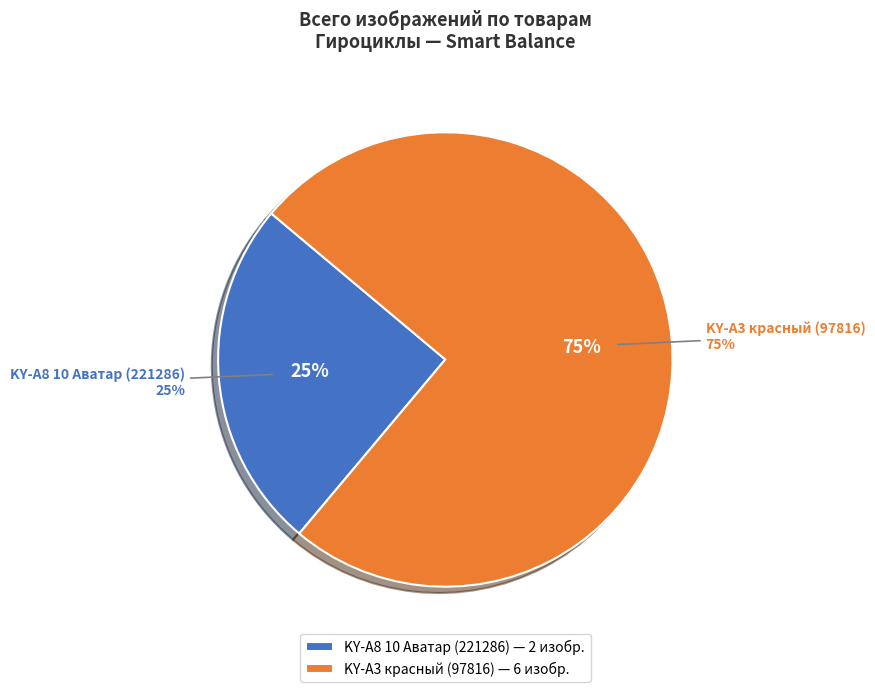

True or false: KY-A3 красный (97816) accounts for 75% of the total.

True